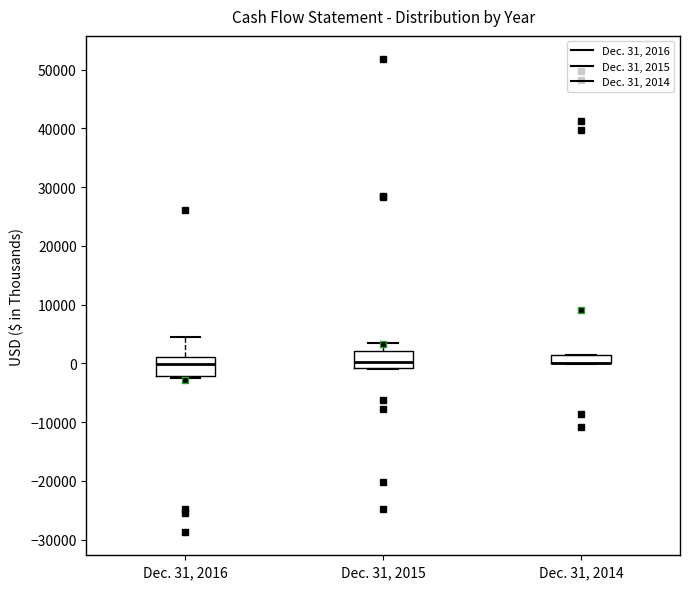

Where does the upper whisker of the box for Dec. 31, 2015 end on the y-axis? The values are not printed on the chart, so give them approximately, as read against the axis.

4000